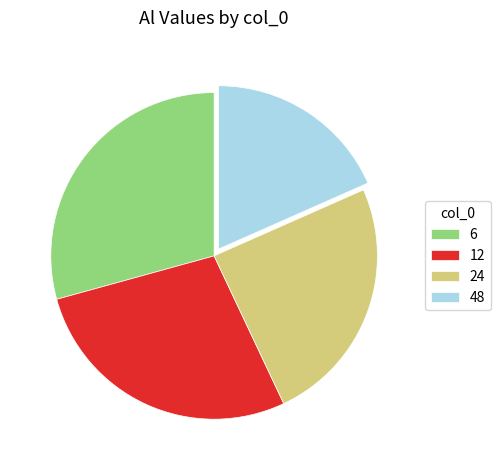

Rank the categories by value from highest to lowest.

6, 12, 24, 48